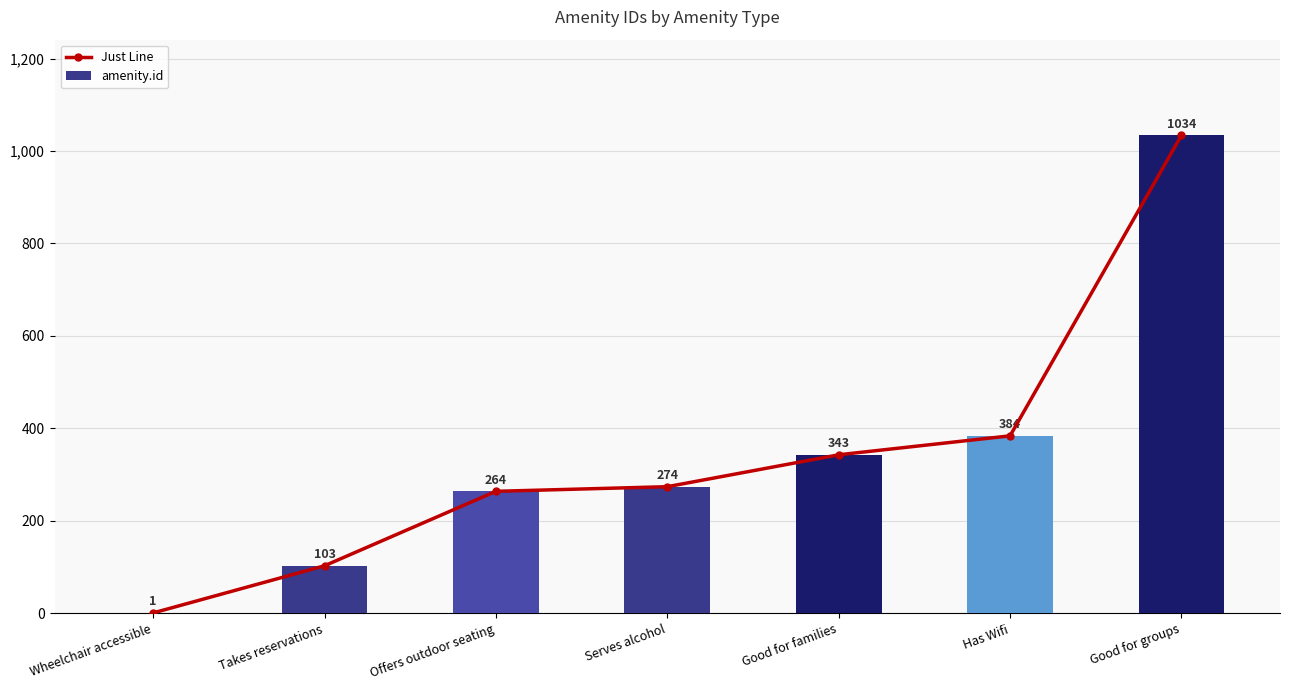

At which label is Just Line closest to 517?

Has Wifi